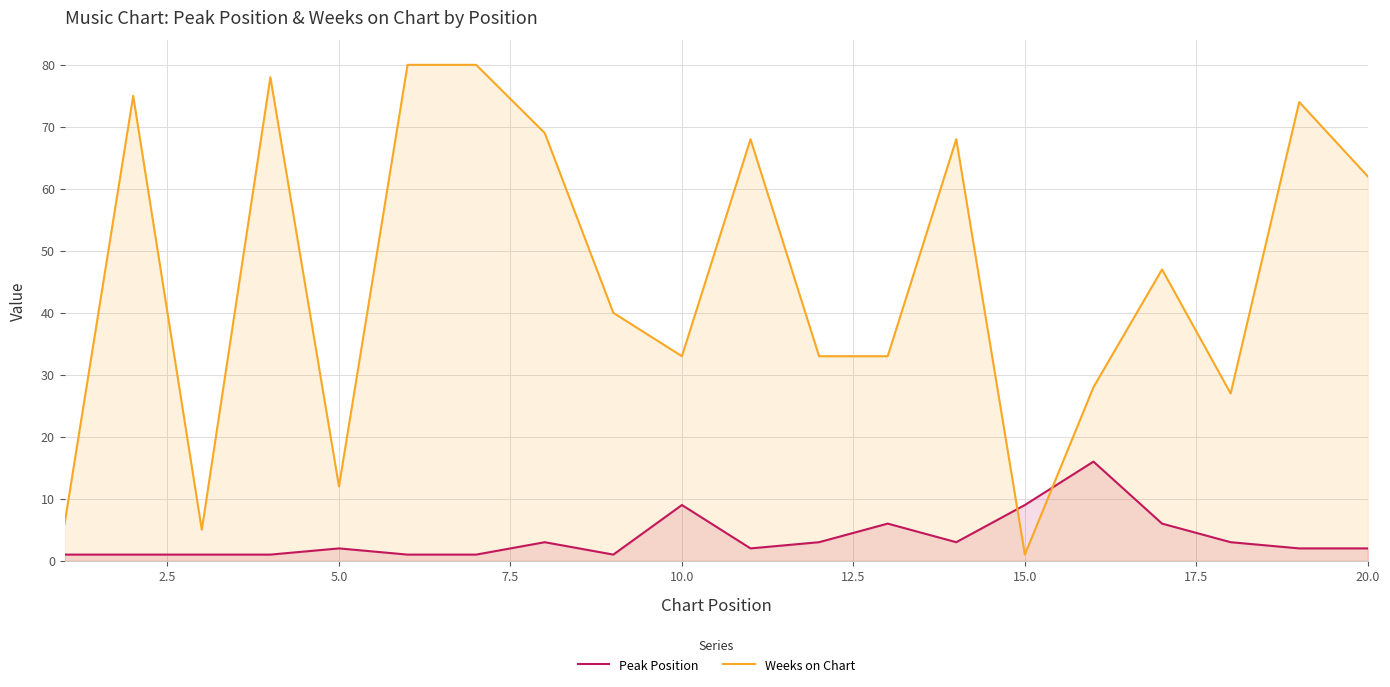

True or false: Weeks on Chart and Peak Position cross at least once.

True